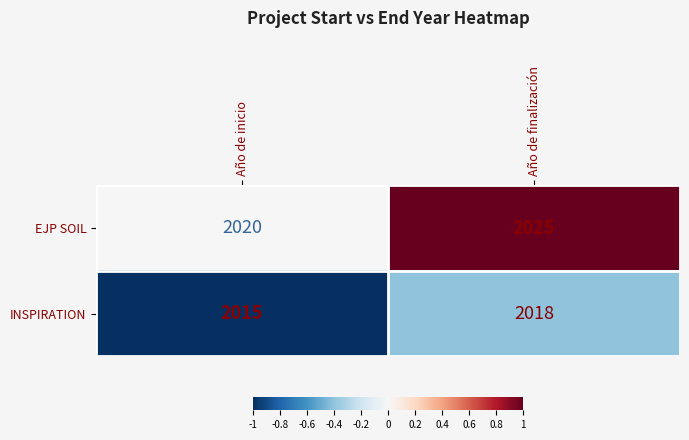

Reading right to left, what are all the values shown in this chart?

EJP SOIL: 2025	2020
INSPIRATION: 2018	2015